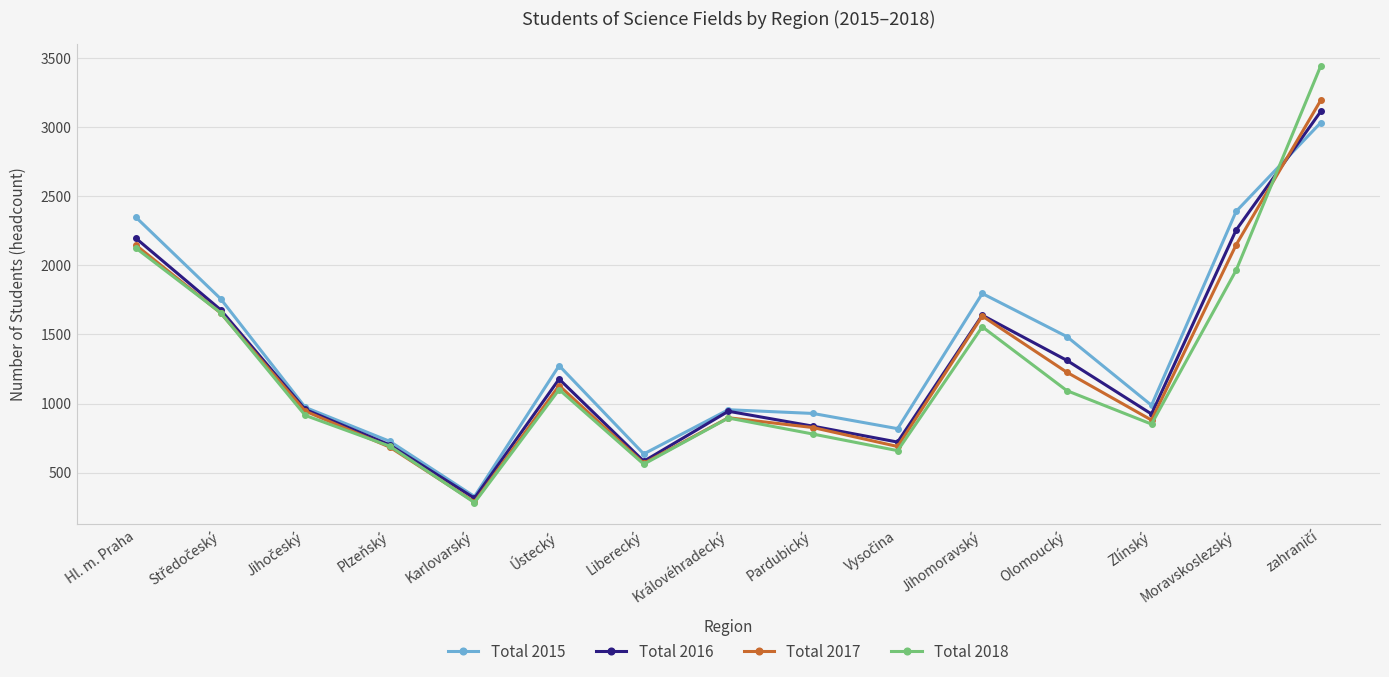

True or false: Total 2018 has a value of 463 at Hl. m. Praha.

False